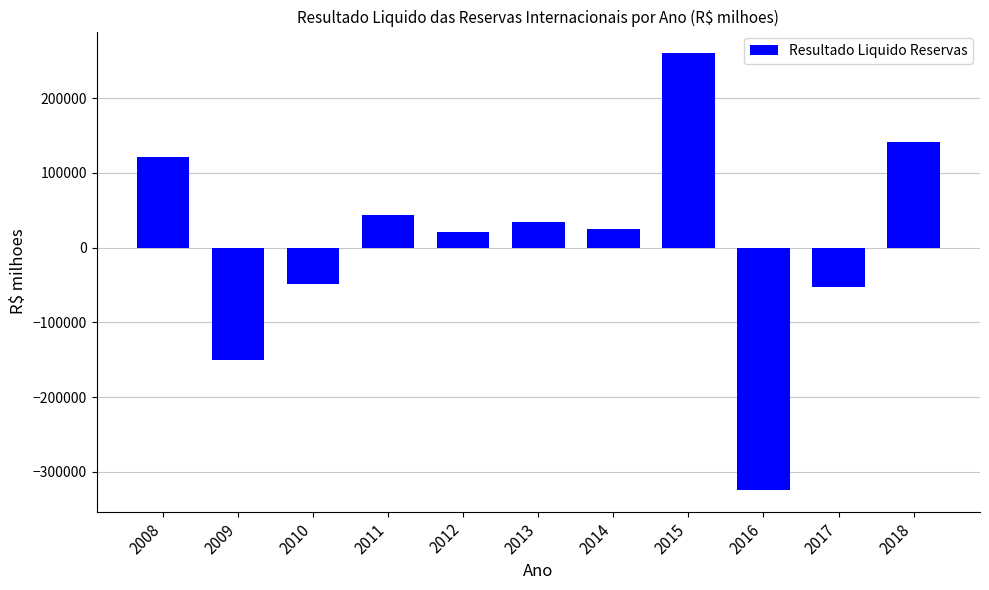

Which label corresponds to the largest value in the chart?

2015